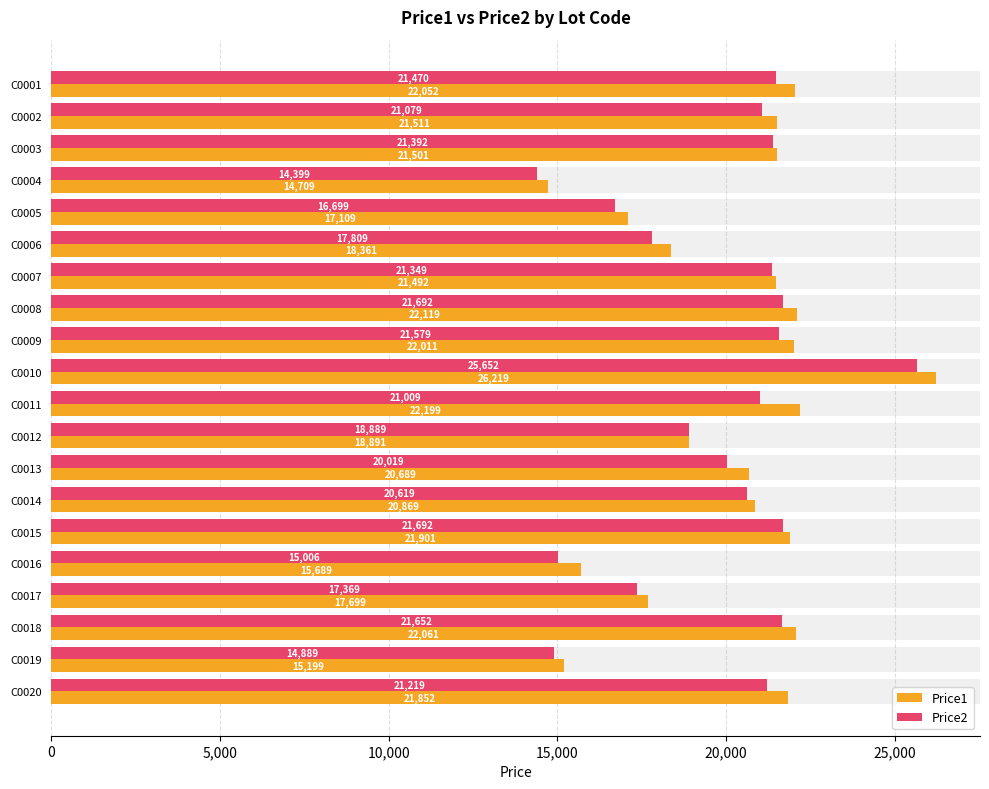

What is the lowest value of the Price2 series?

14399